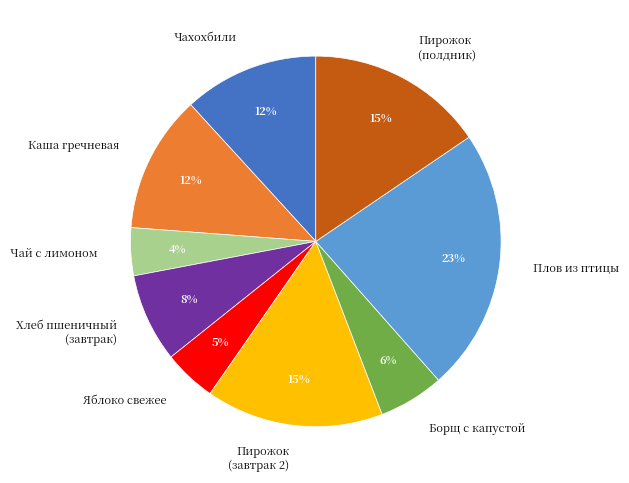

How many slices are in this pie chart?

9